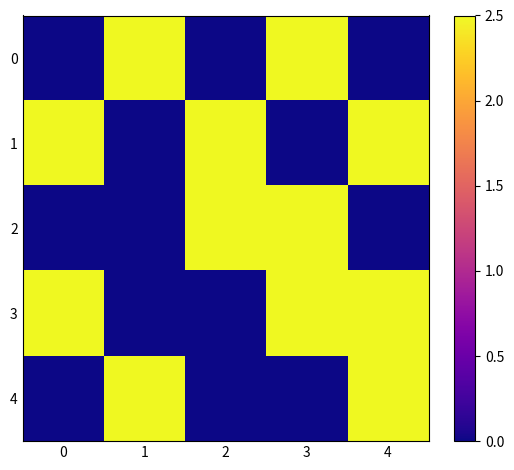

At how many categories does at least one series exceed 2?

5